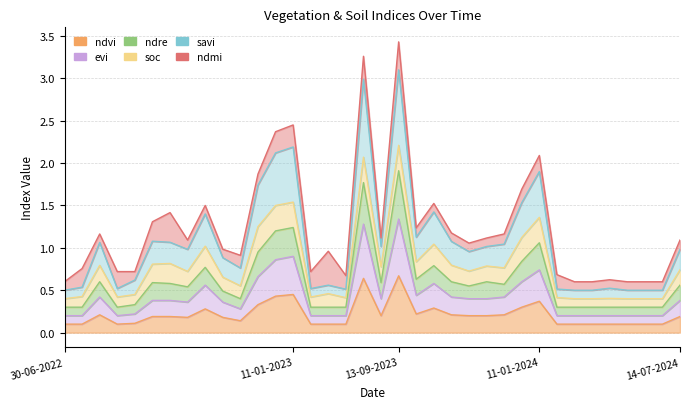

Does the chart have visible grid lines?

Yes